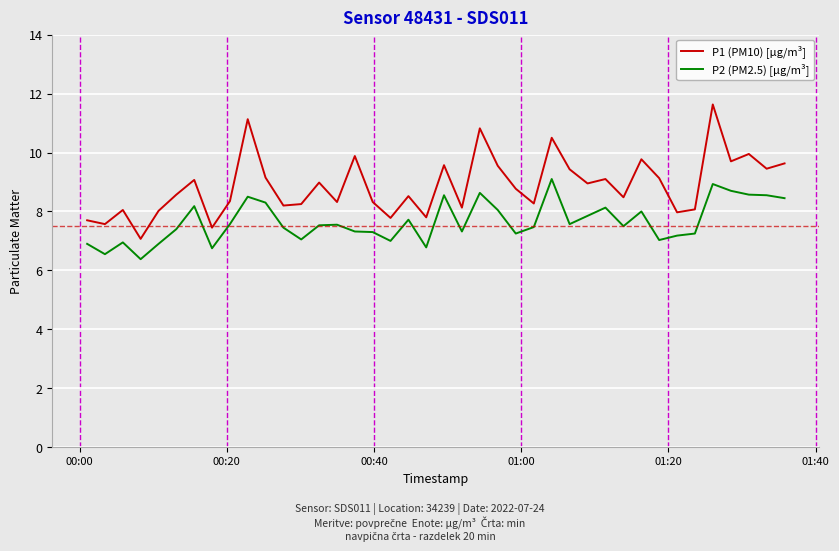

What are all the series names shown in the legend?

P1 (PM10) [µg/m³], P2 (PM2.5) [µg/m³]